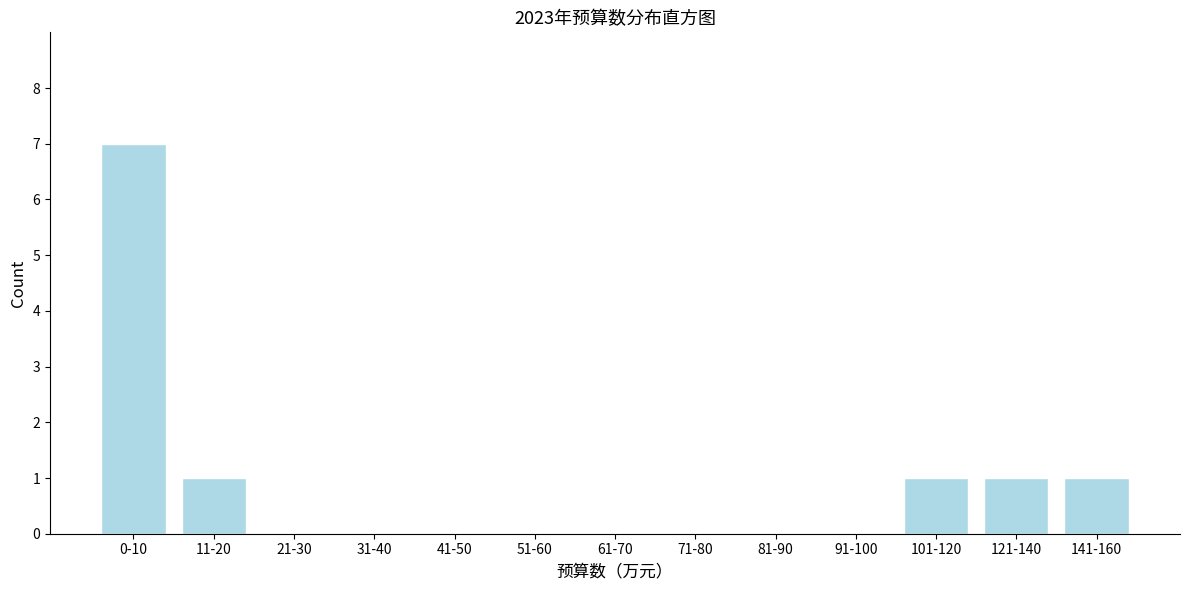

Reading left to right, transcribe all the data shown in this chart.

0-10=7	11-20=1	21-30=0	31-40=0	41-50=0	51-60=0	61-70=0	71-80=0	81-90=0	91-100=0	101-120=1	121-140=1	141-160=1